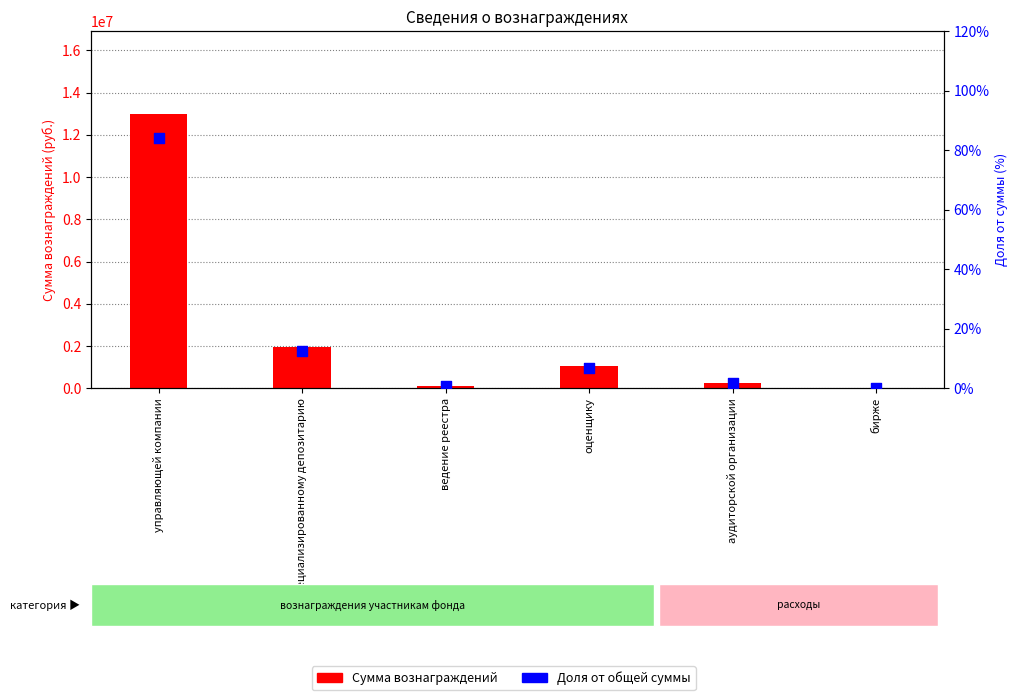

Which series has the largest total across all categories?

Сумма вознаграждений